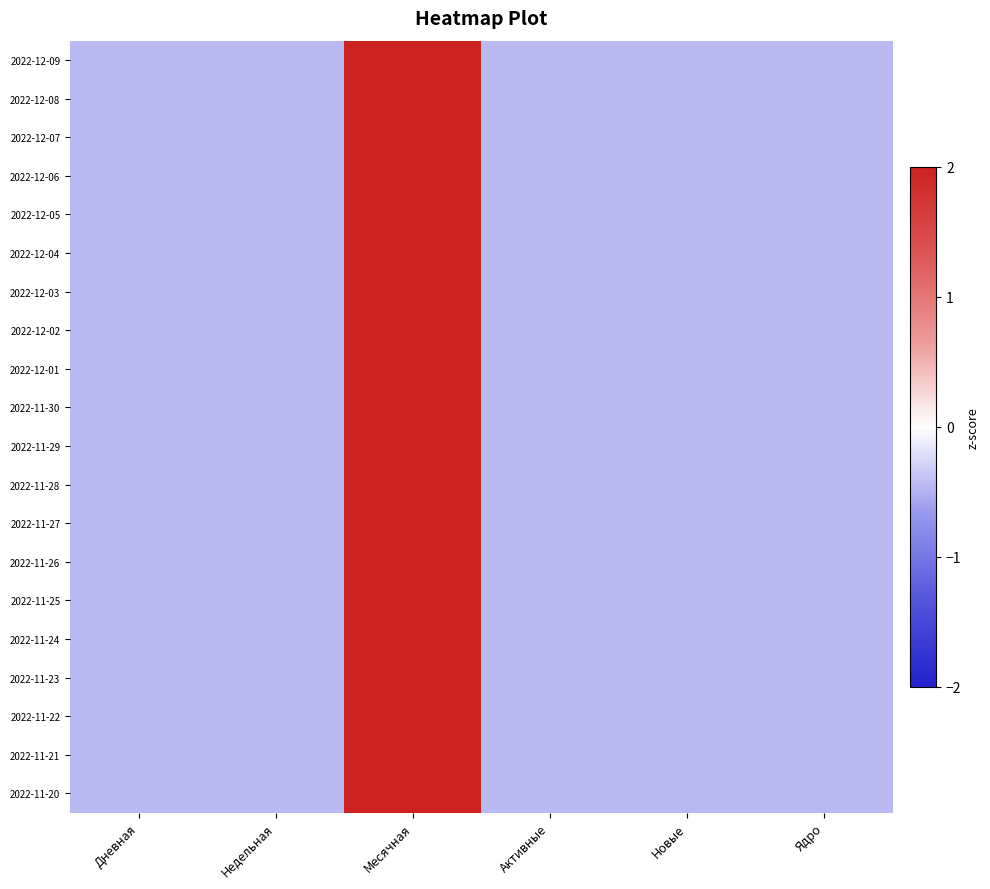

How many series are shown in this chart?

20